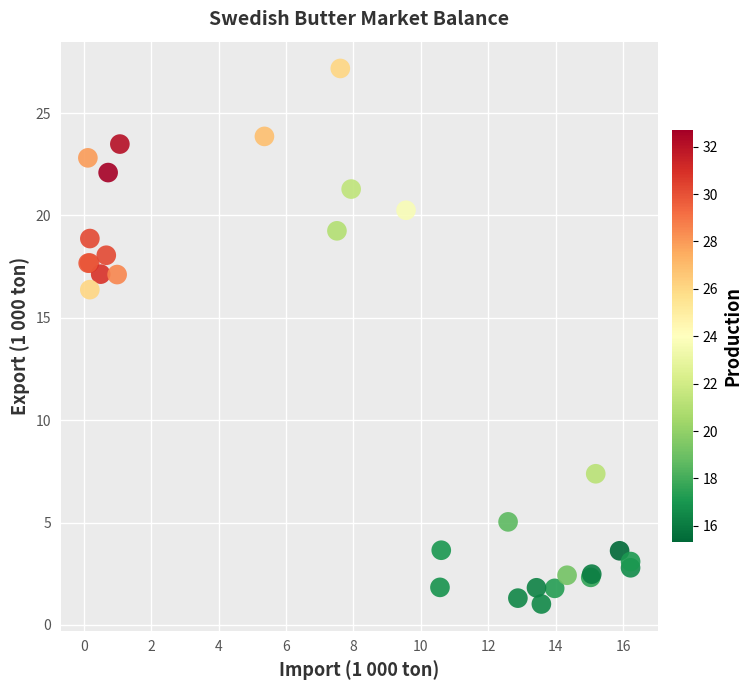

What Y value in the scatter plot is closest to 14?

16.4